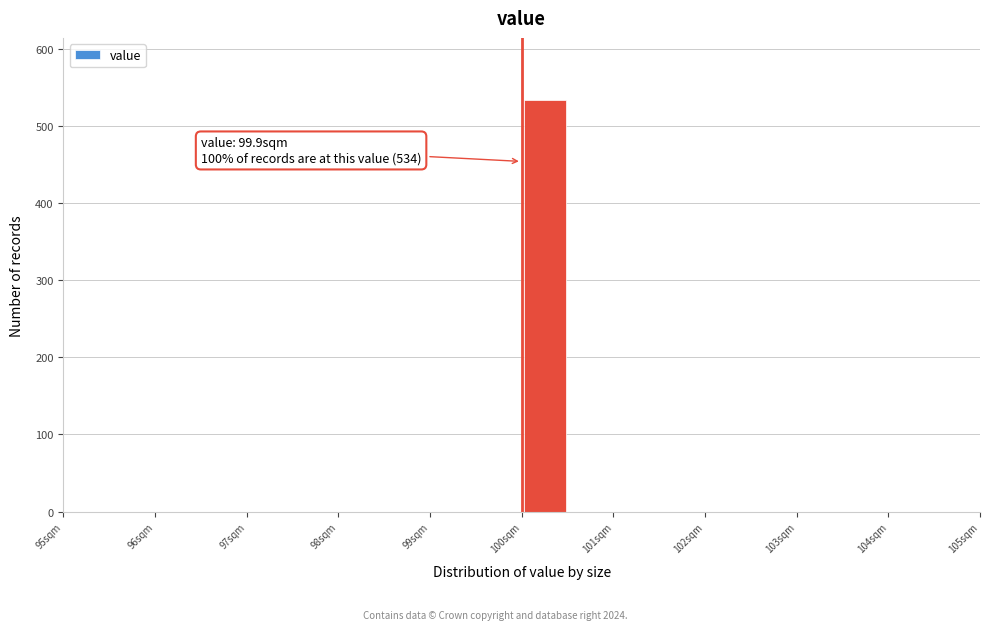

Over which range of the x-axis is the bar tallest?

99.9 to 100.4